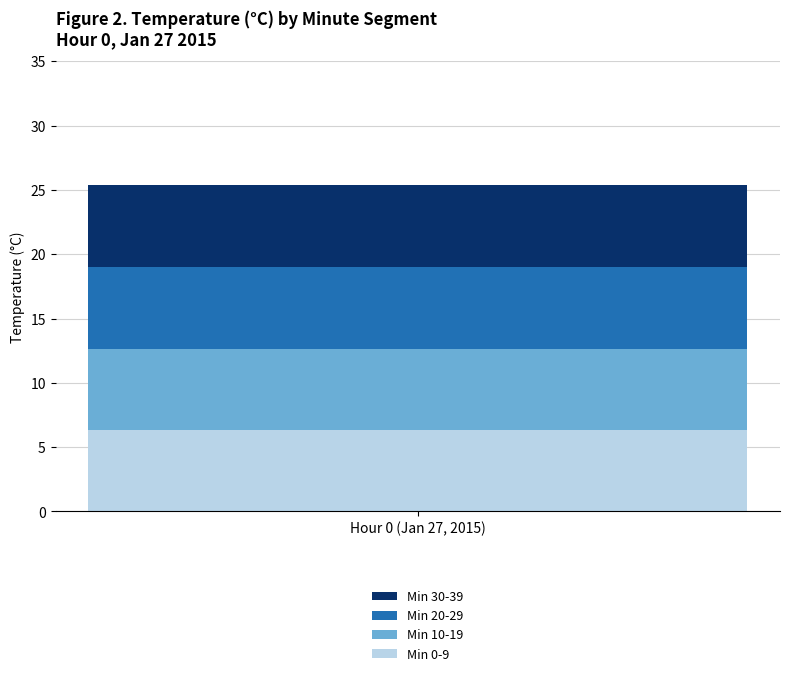

The value of Min 0-9 at Hour 0 (Jan 27, 2015) is 11.4. True or false?

False